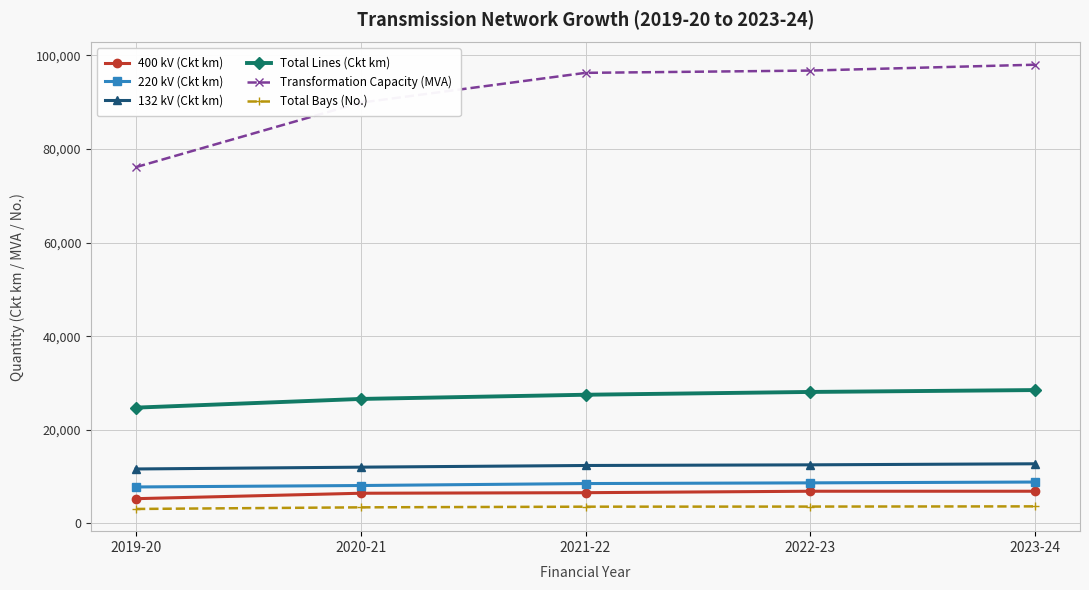

What is the minimum value for 132 kV (Ckt km)?

11644.2